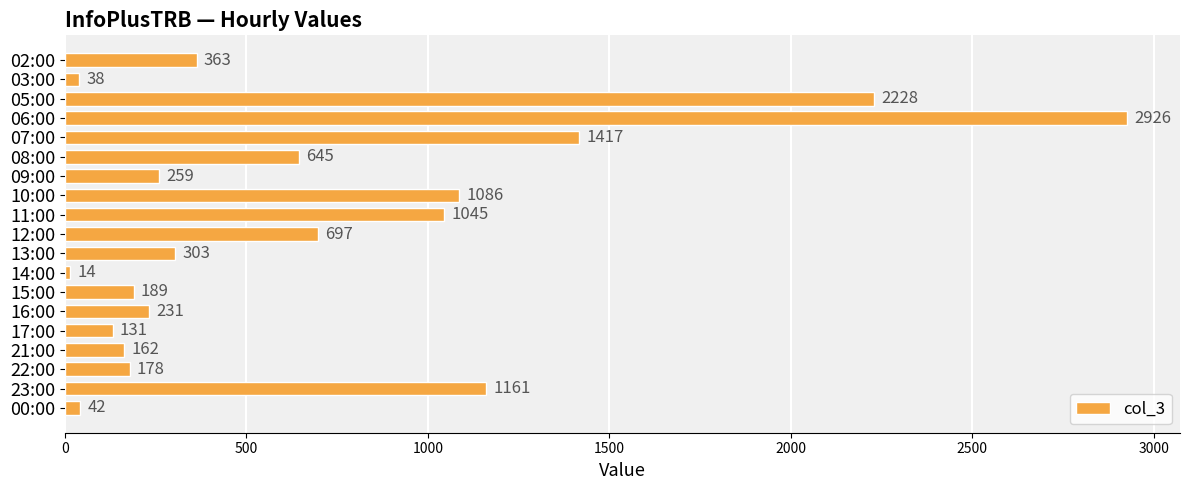

How many distinct data groups are displayed?

1